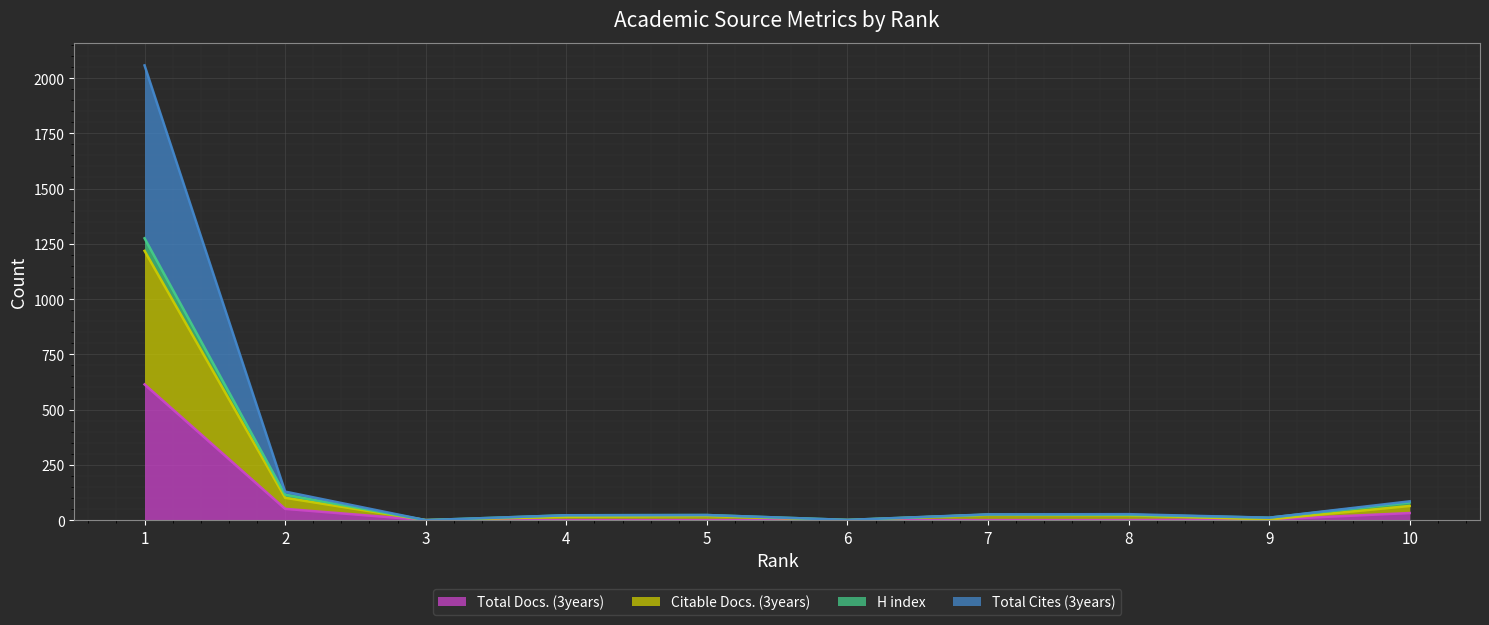

Rank the categories by Citable Docs. (3years) value from highest to lowest.

1, 2, 10, 7, 8, 5, 4, 9, 3, 6